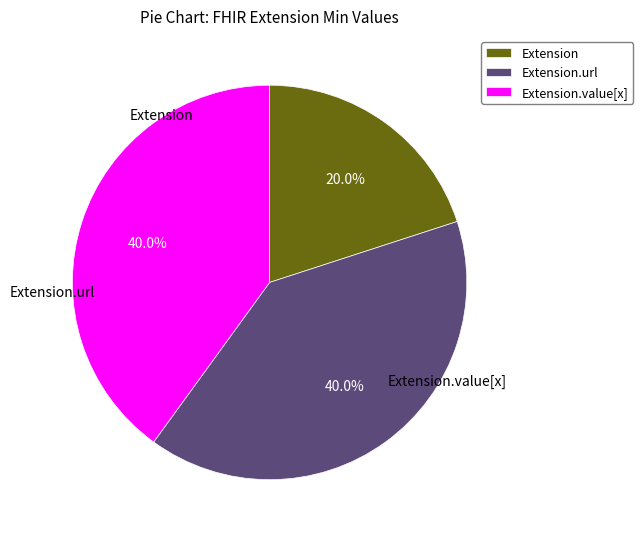

Does any single category account for the majority?

No